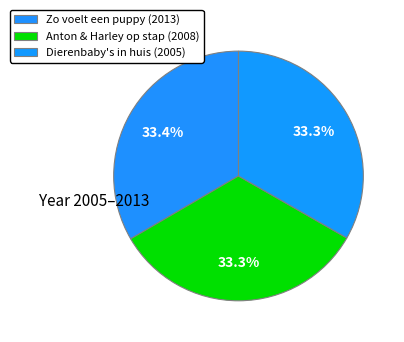

Which category has the smallest portion of the pie?

Dierenbaby's in huis